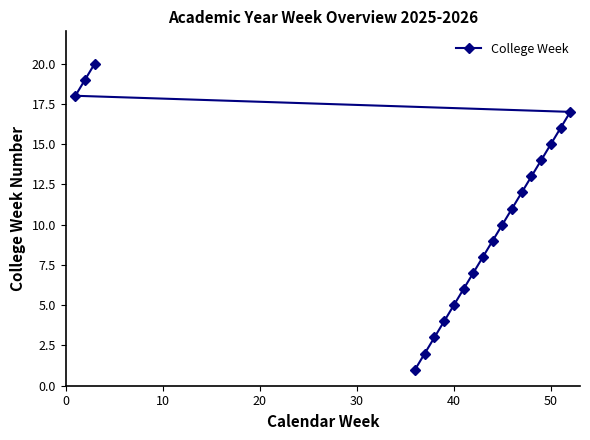

What is the greatest value displayed?

20